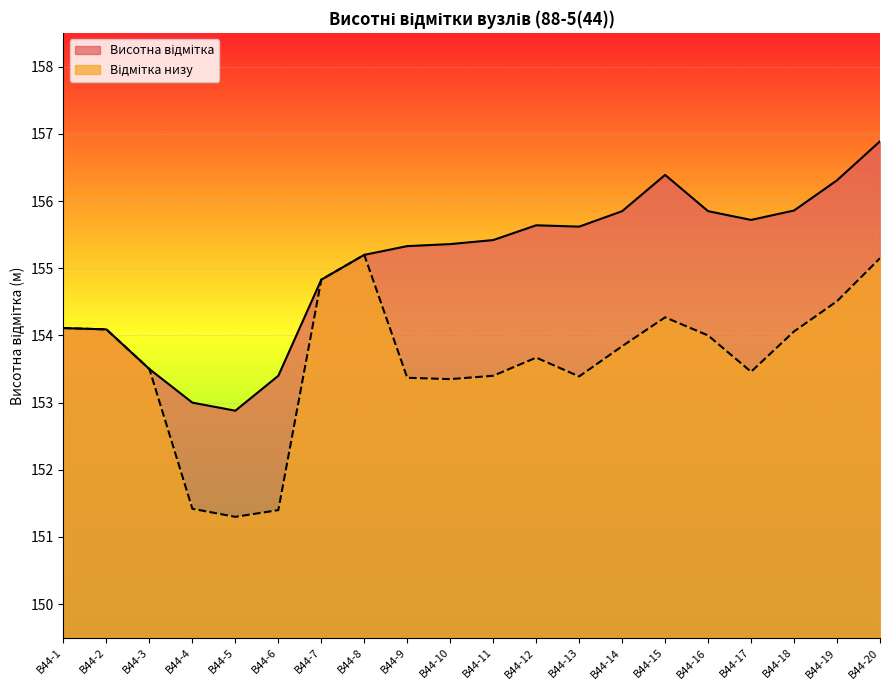

Count the number of data series in this chart.

2